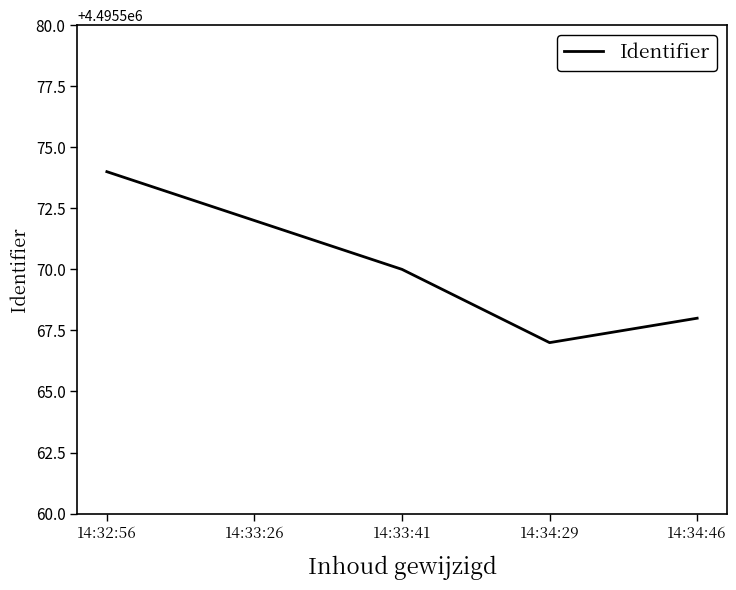

Which label corresponds to the smallest value in the chart?

14:34:29